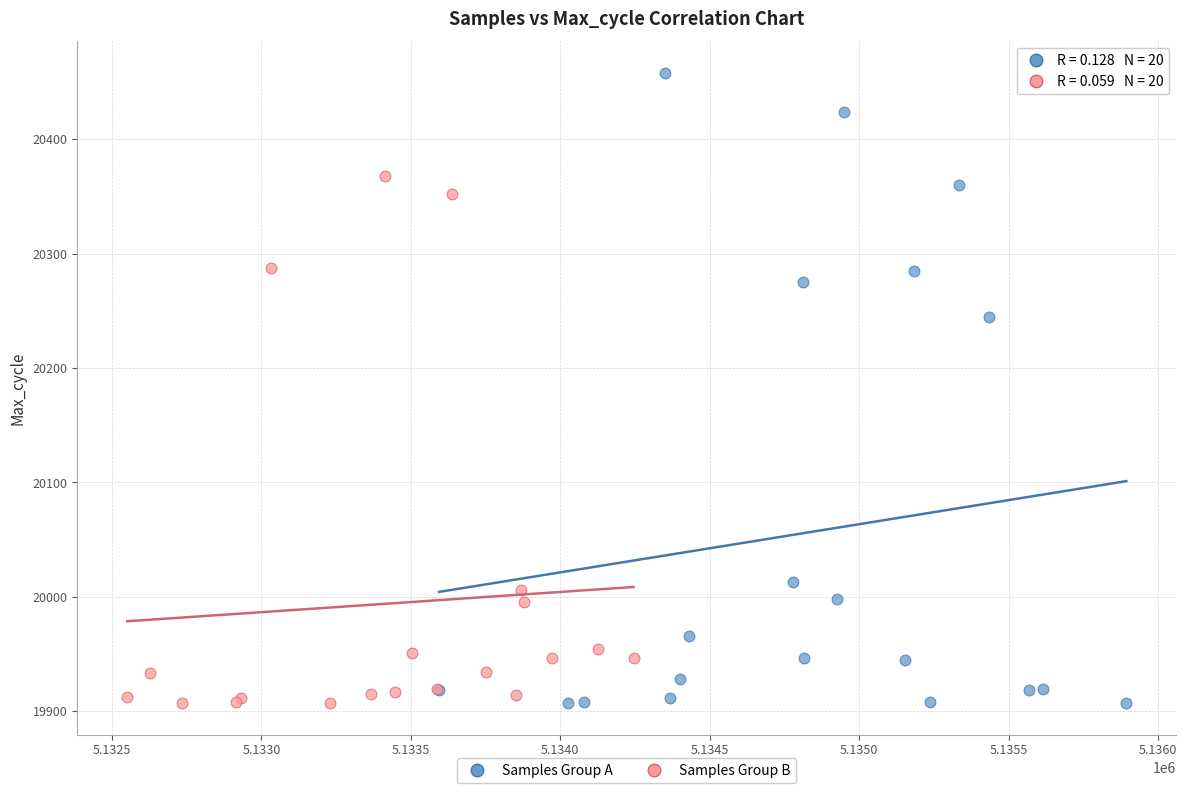

Which series has the largest Y range (max minus min)?

Samples Group A